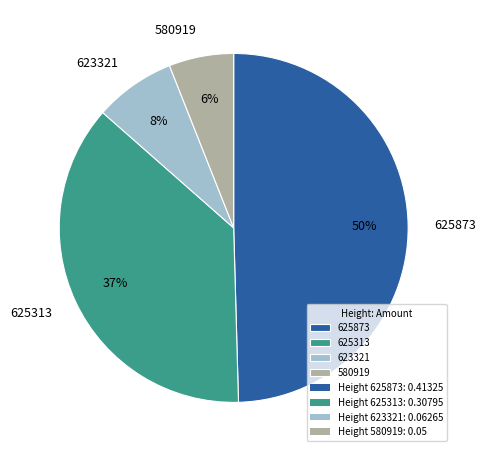

How many slices are in this pie chart?

4